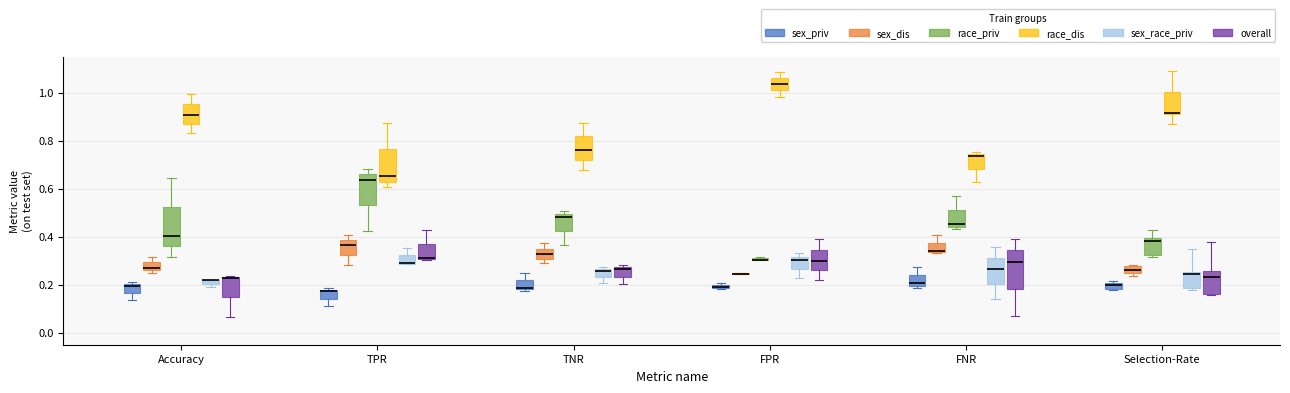

Where is the lower edge of the box for TPR (sex_priv) on the y-axis? The values are not printed on the chart, so give them approximately, as read against the axis.

0.14